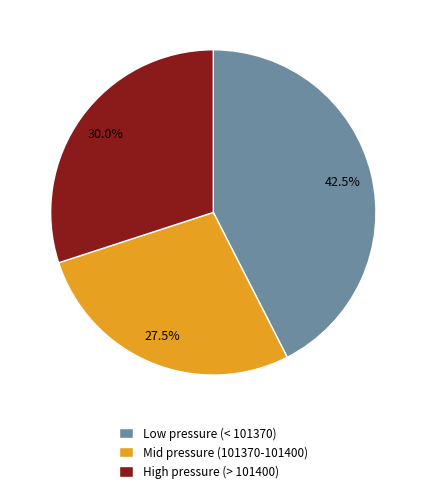

What is the ratio of the value at Low pressure (< 101370) to the value at High pressure (> 101400)?

1.4